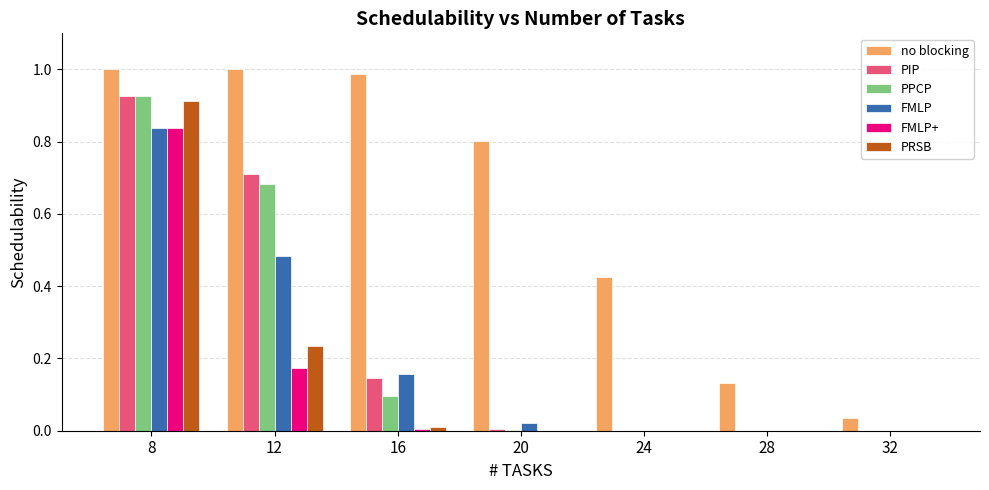

Which series has the largest total across all categories?

no blocking